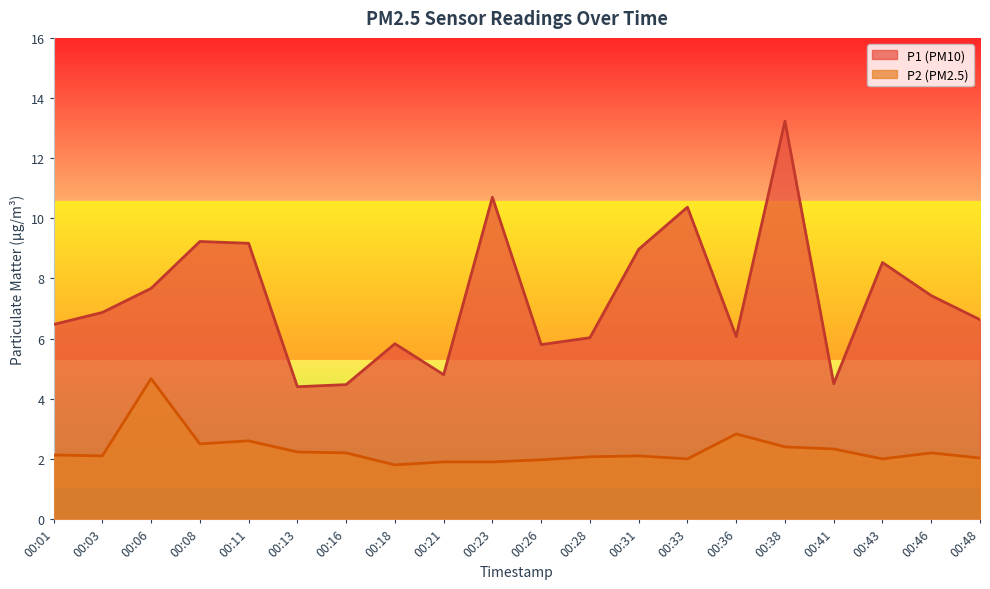

How many values in the P2 series are below 2?

4